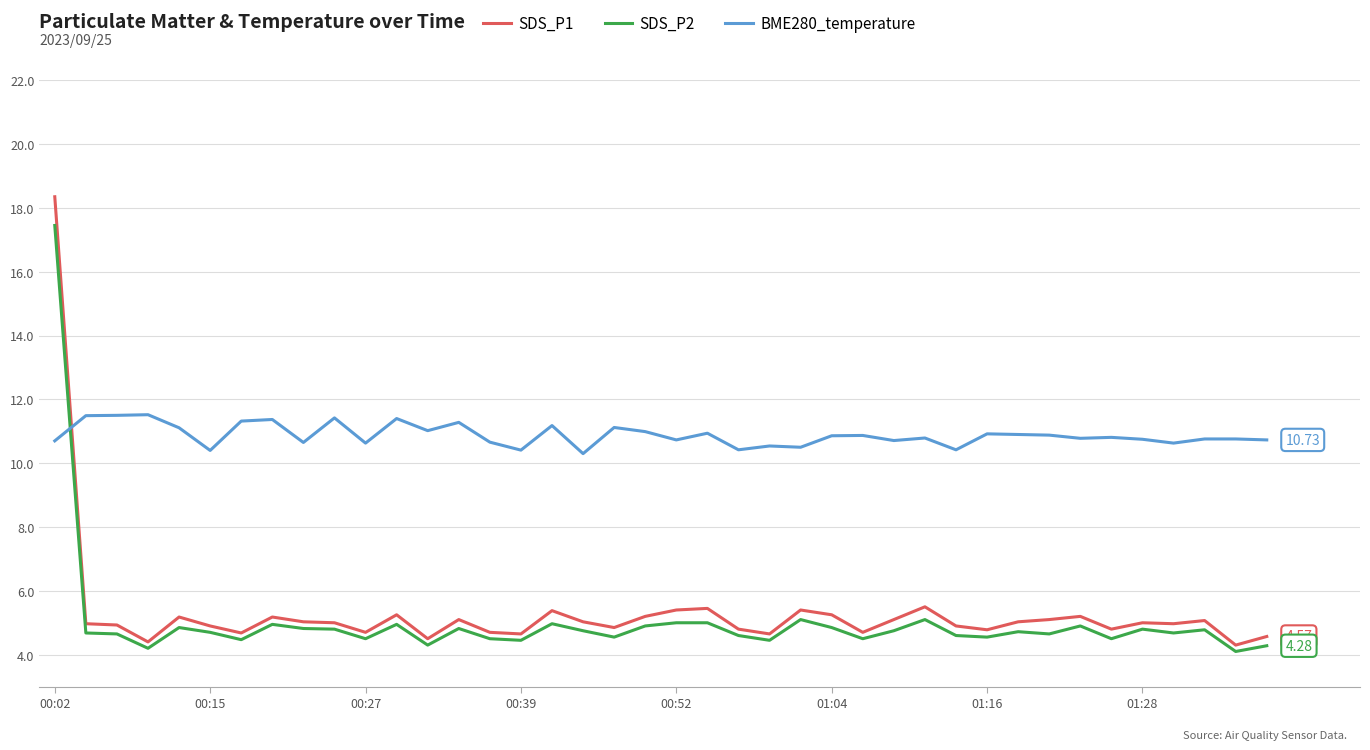

Which series has the widest spread of values?

SDS_P1